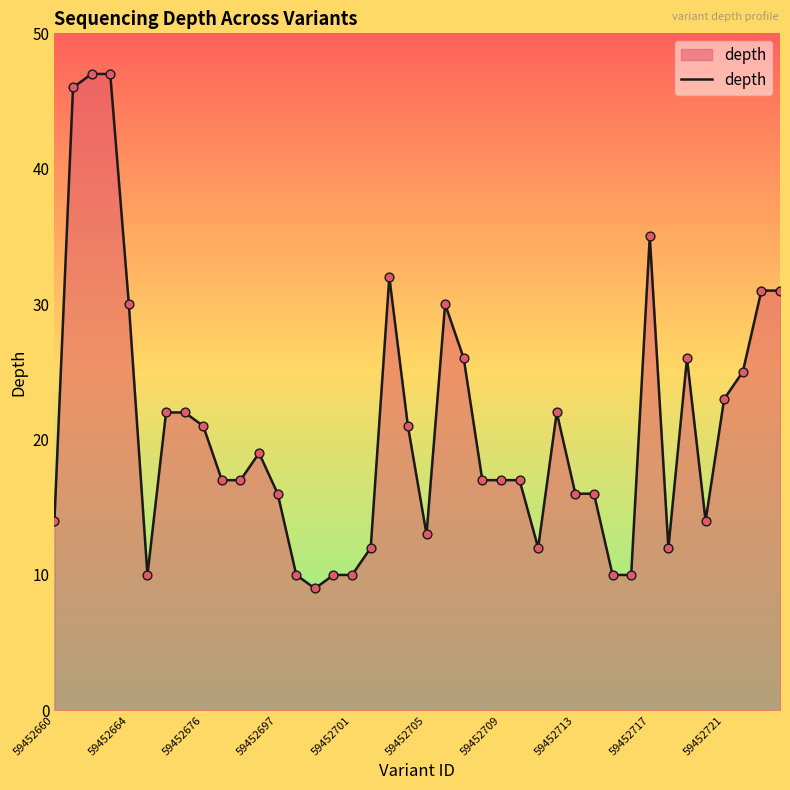

What is the smallest value displayed?

9